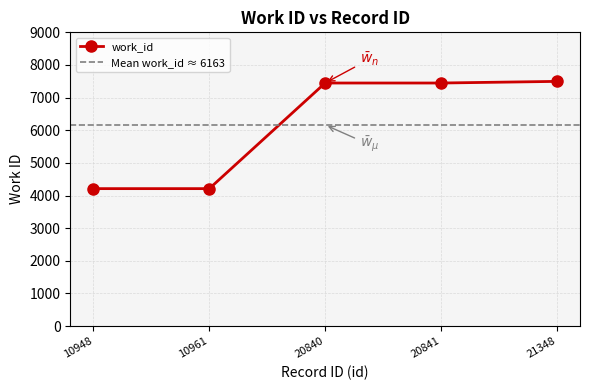

Rank the categories by value from highest to lowest.

21348, 20840, 20841, 10948, 10961